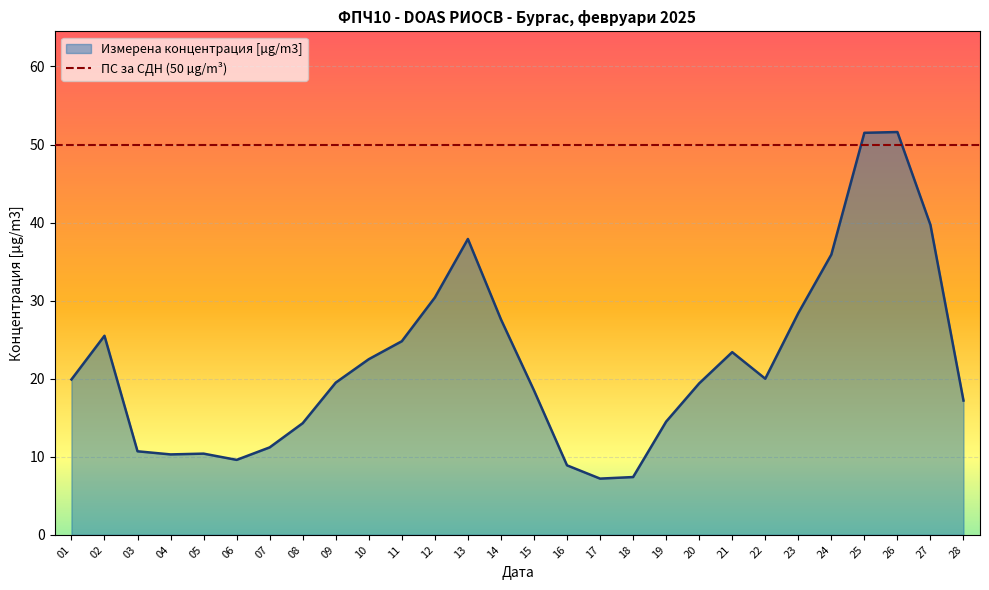

What is the difference between the maximum and minimum values?

44.4